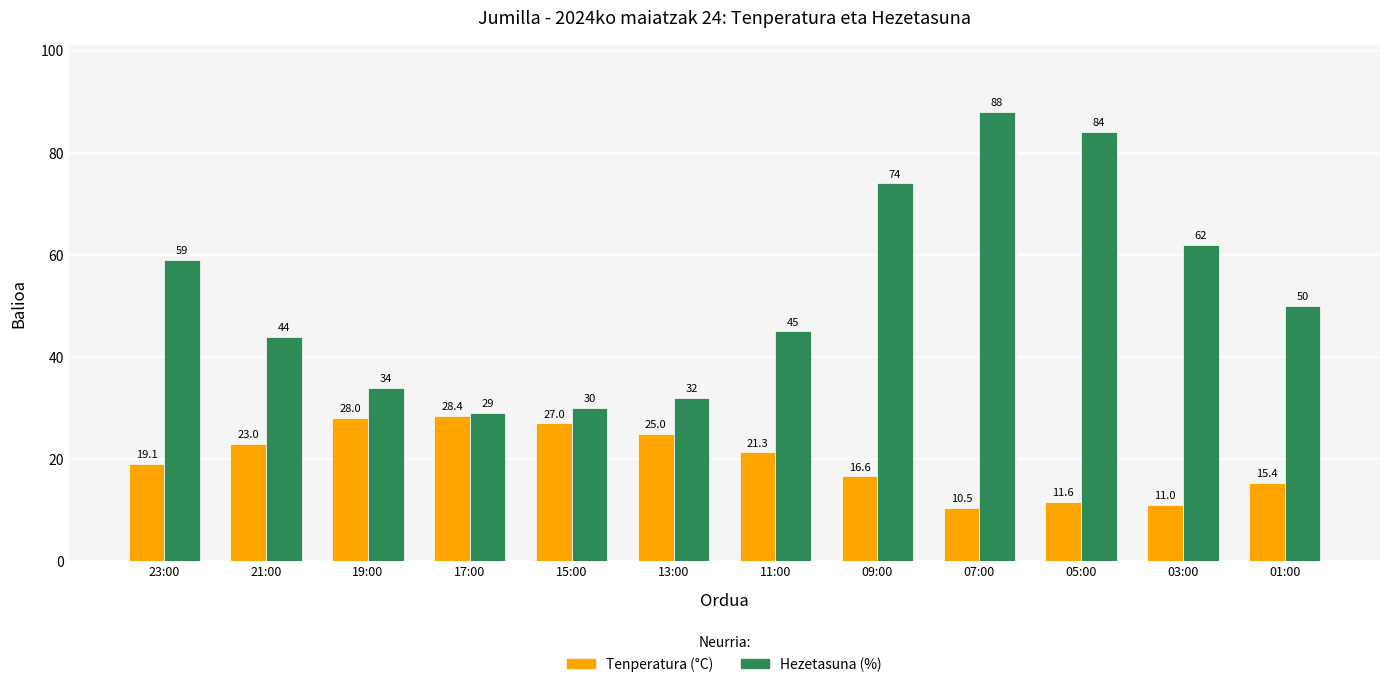

True or false: Tenperatura (°C) has a value of 10.5 at 07:00.

True